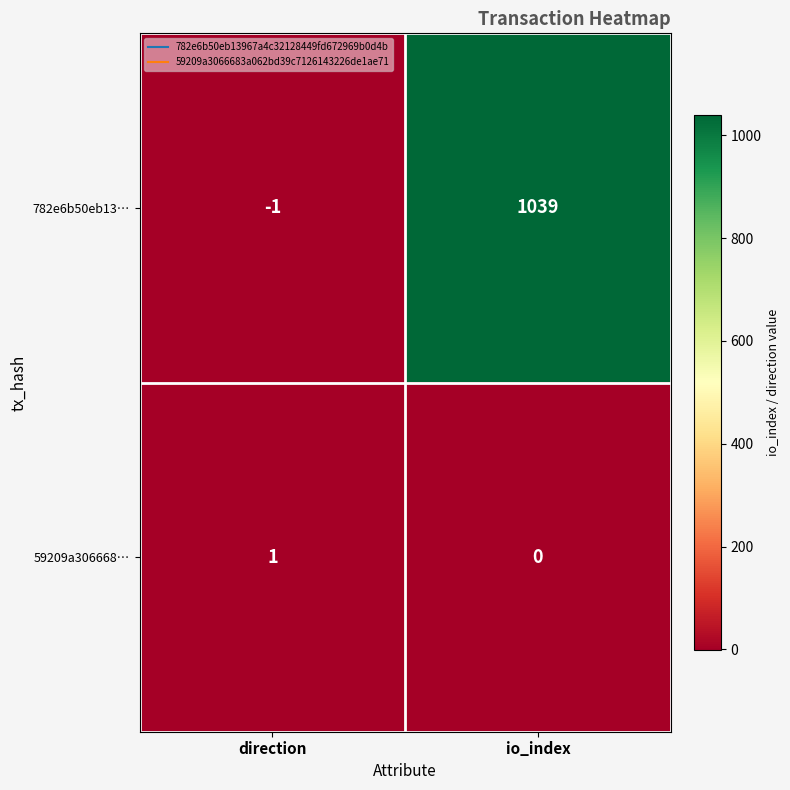

True or false: 782e6b50eb13… has a value of 1039 at io_index.

True